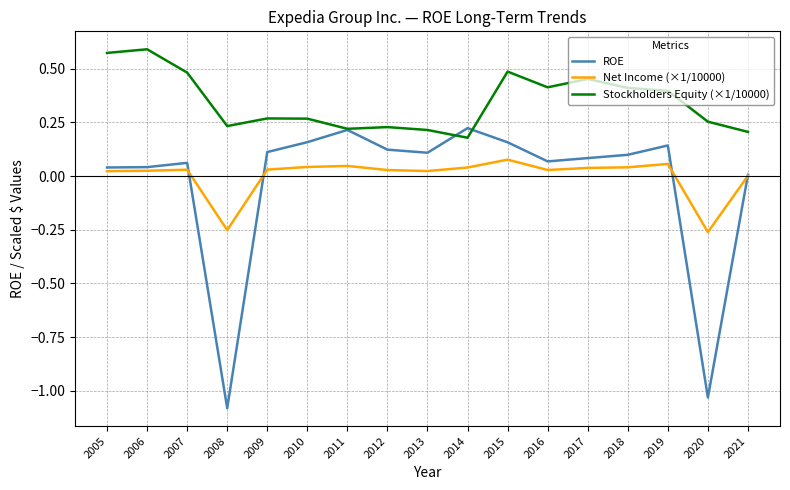

Which series has the largest range (max minus min)?

ROE